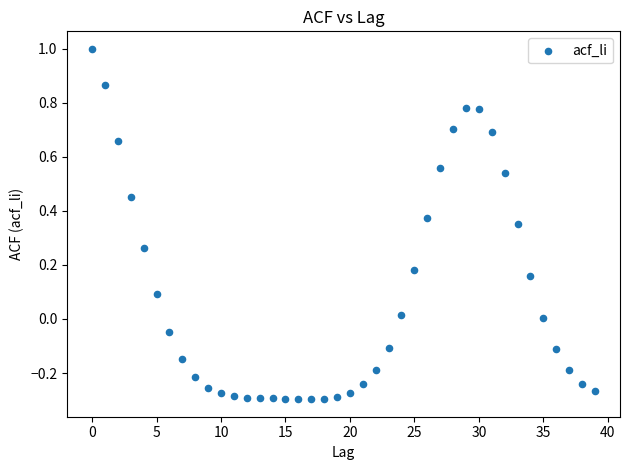

What is the range of Y values (max minus min)?

1.3